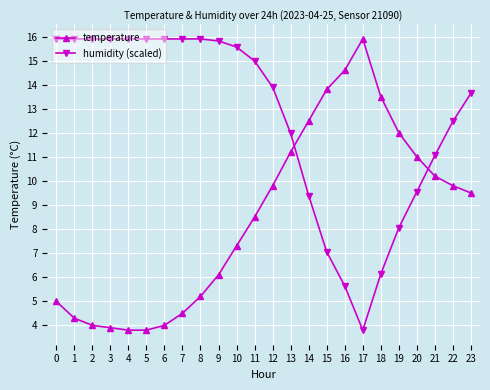

What is the average value of the humidity (scaled) series?

12.6